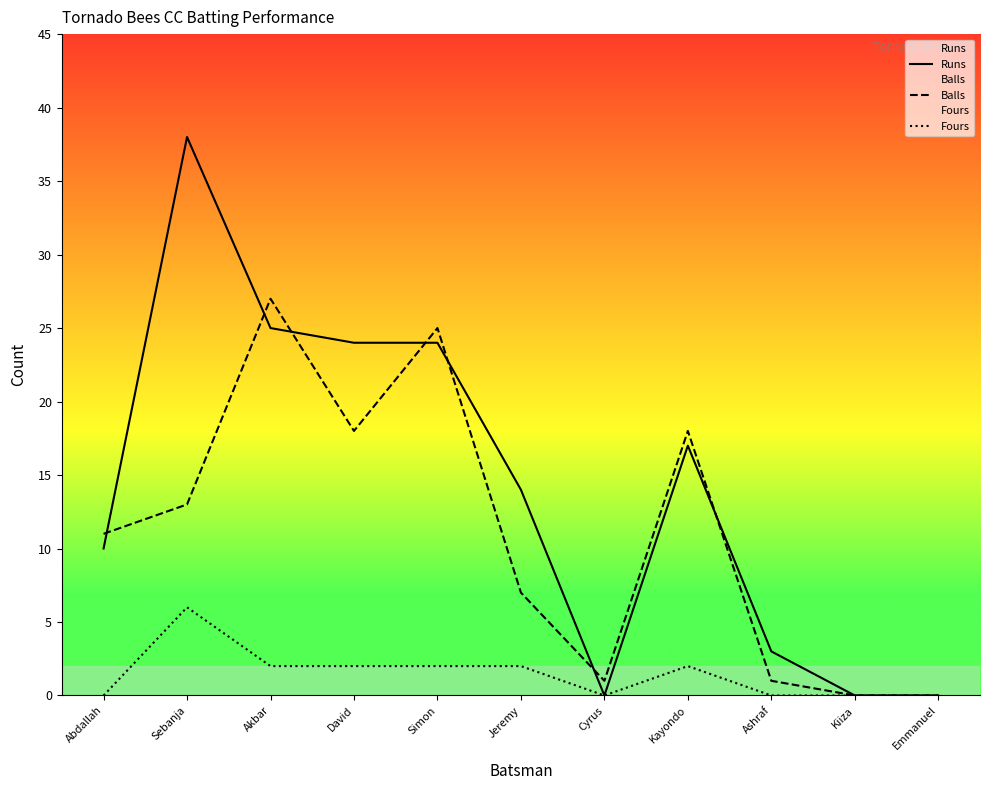

Reading right to left, extract all data points from this chart.

Runs: Emmanuel=0	Kiiza=0	Ashraf=3	Kayondo=17	Cyrus=0	Jeremy=14	Simon=24	David=24	Akbar=25	Sebanja=38	Abdallah=10
Balls: Emmanuel=0	Kiiza=0	Ashraf=1	Kayondo=18	Cyrus=1	Jeremy=7	Simon=25	David=18	Akbar=27	Sebanja=13	Abdallah=11
Fours: Emmanuel=0	Kiiza=0	Ashraf=0	Kayondo=2	Cyrus=0	Jeremy=2	Simon=2	David=2	Akbar=2	Sebanja=6	Abdallah=0